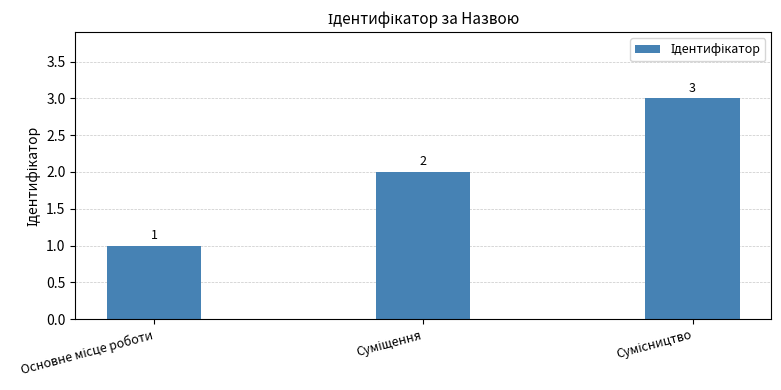

Does the chart contain stacked bars?

No